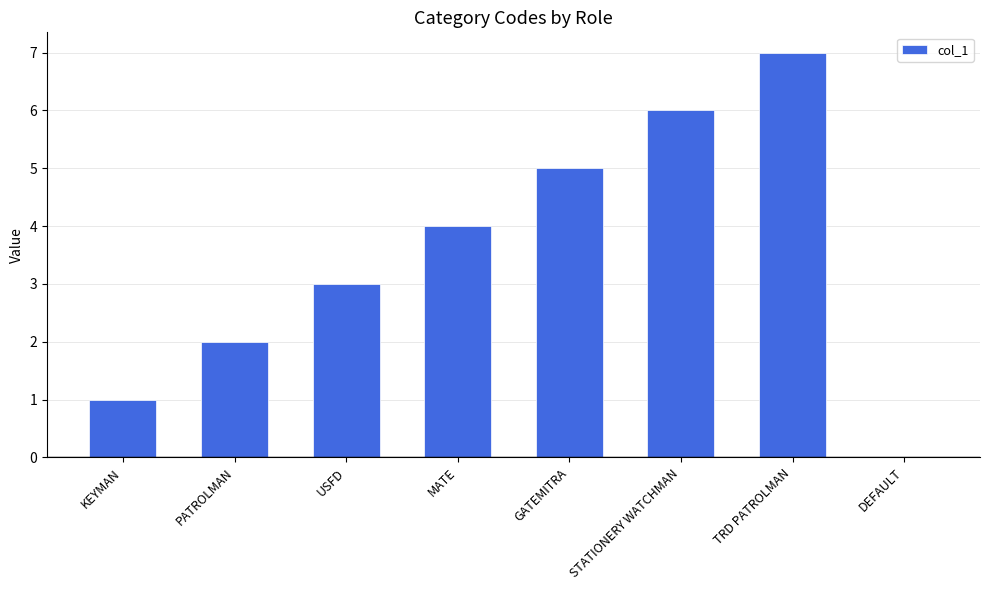

How many categories are shown in the chart?

8